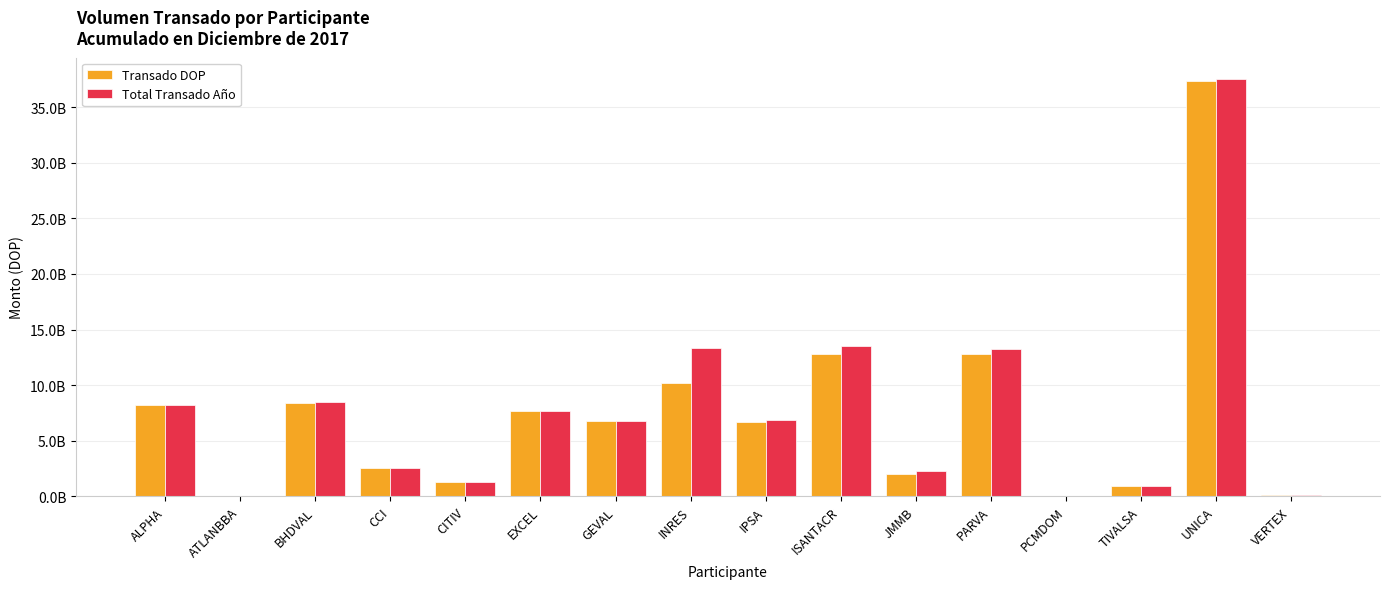

Rank the series by their maximum value, from highest to lowest.

Total Transado Año, Transado DOP